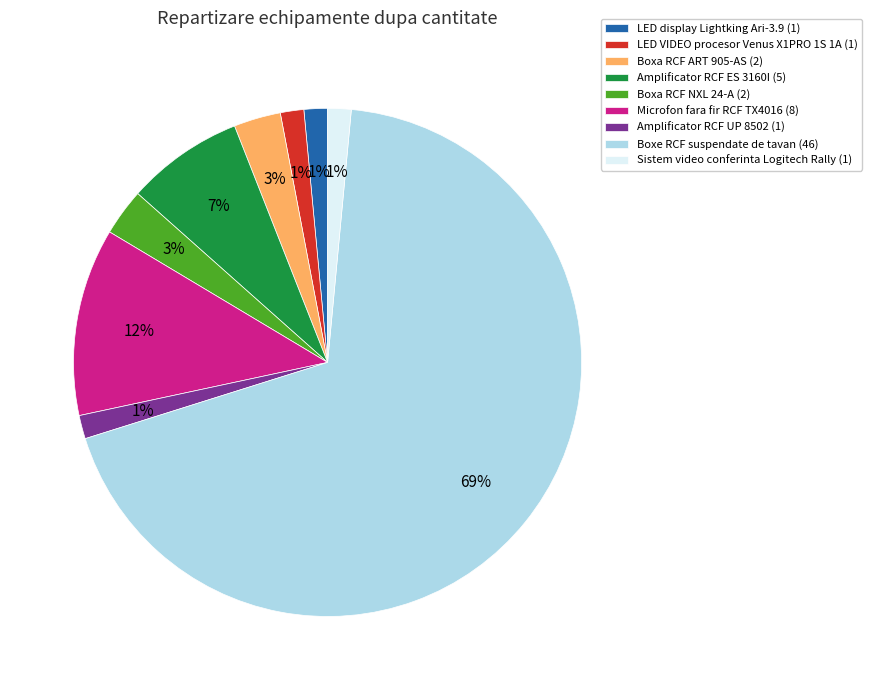

Count the number of slices in the pie.

9